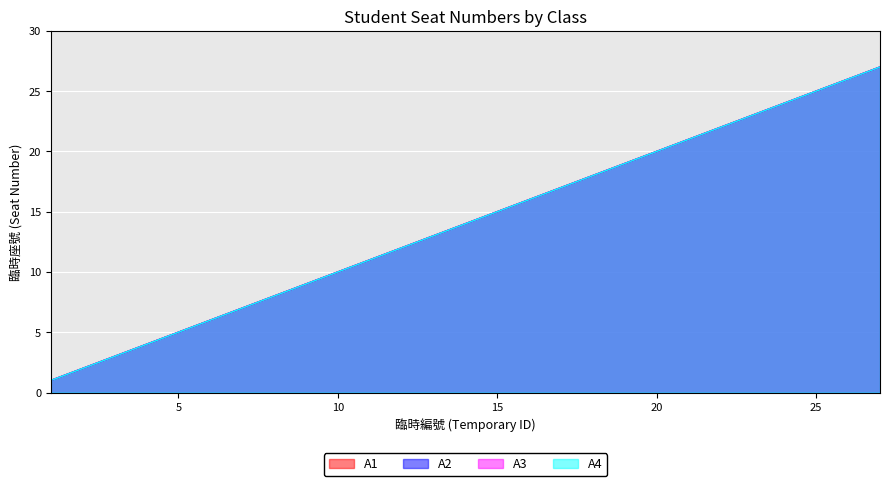

At which label does A2 reach its peak?

27